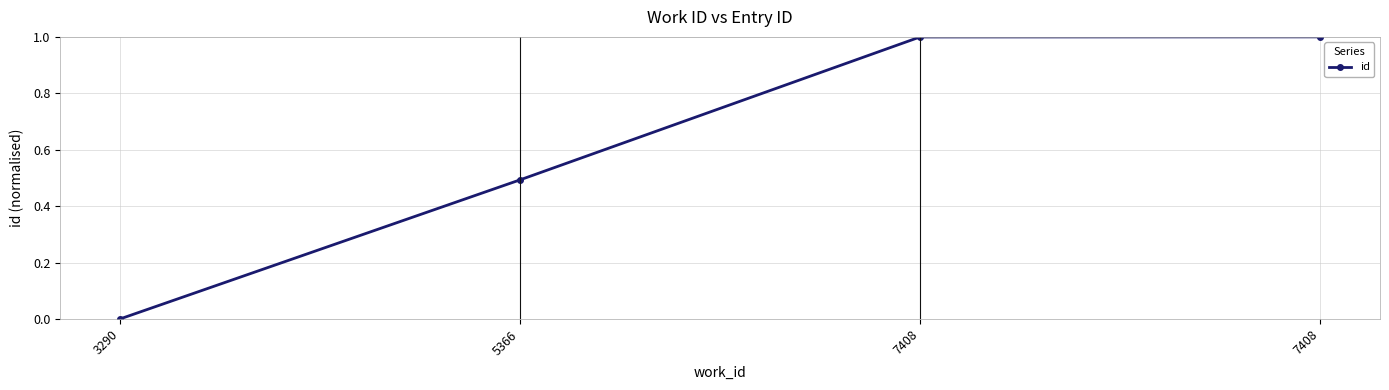

Where is the data nearest to the value 0?

3290